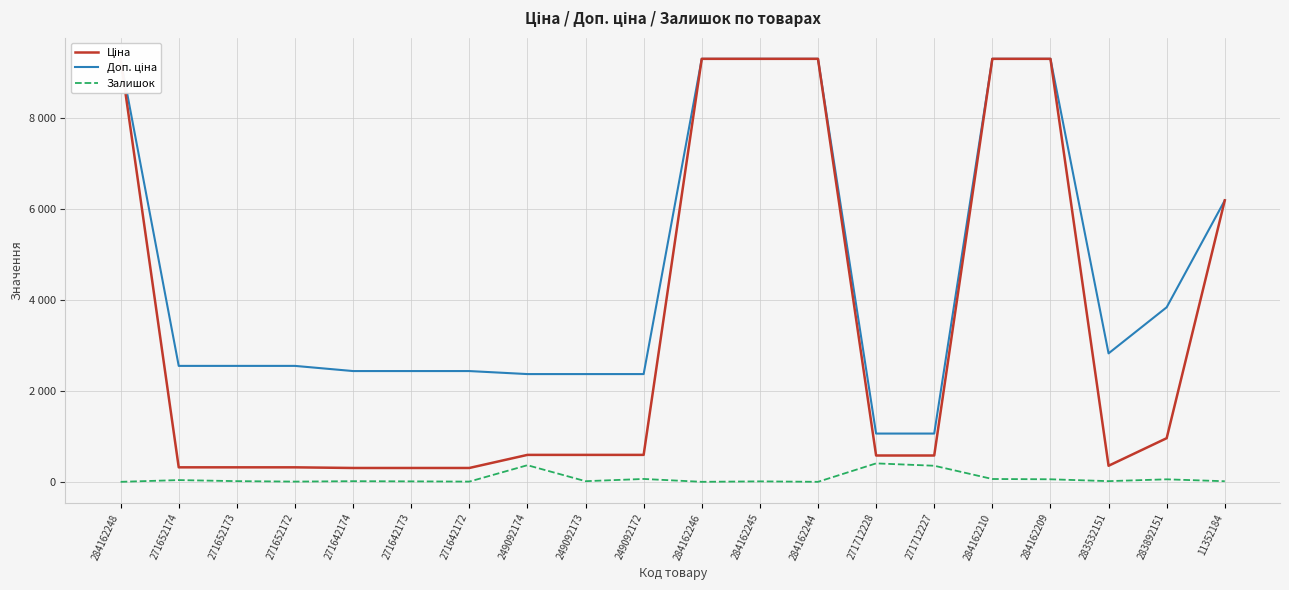

What is the value of the Ціна point at the 6th from the left?

304.1